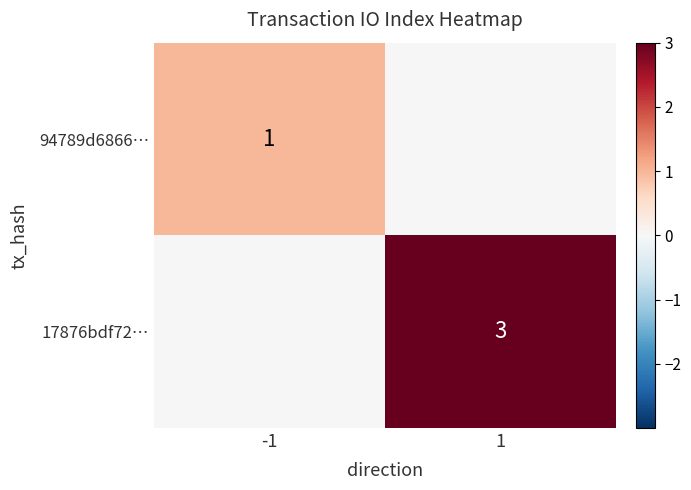

True or false: 94789d6866… has a value of 1 at -1.

True